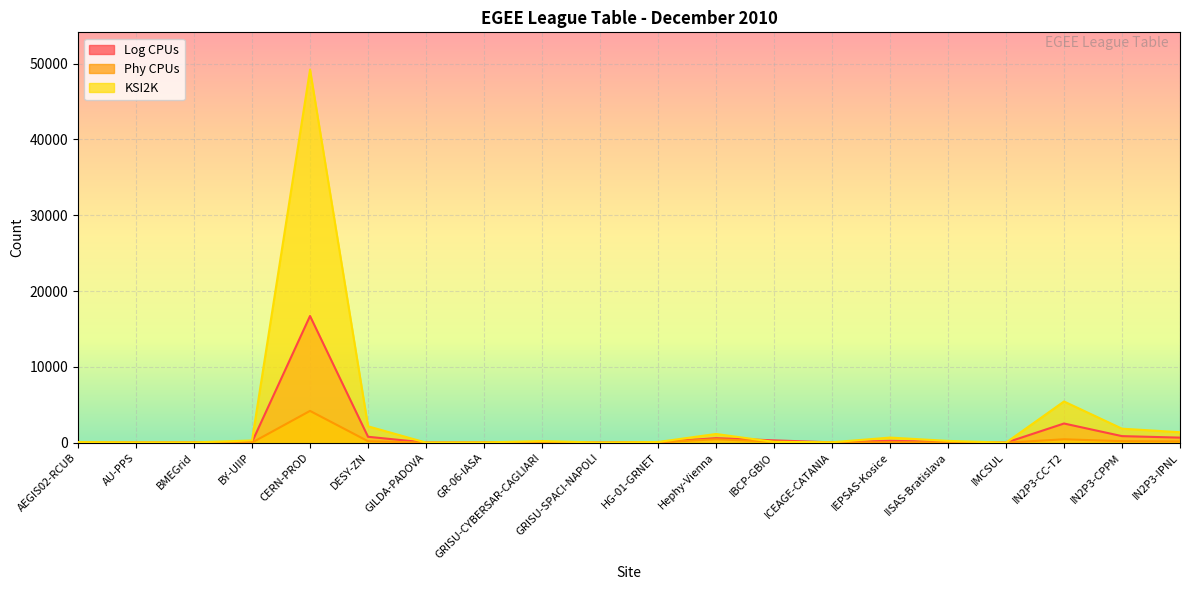

List the series in order of their overall mean, lowest first.

Phy CPUs, Log CPUs, KSI2K